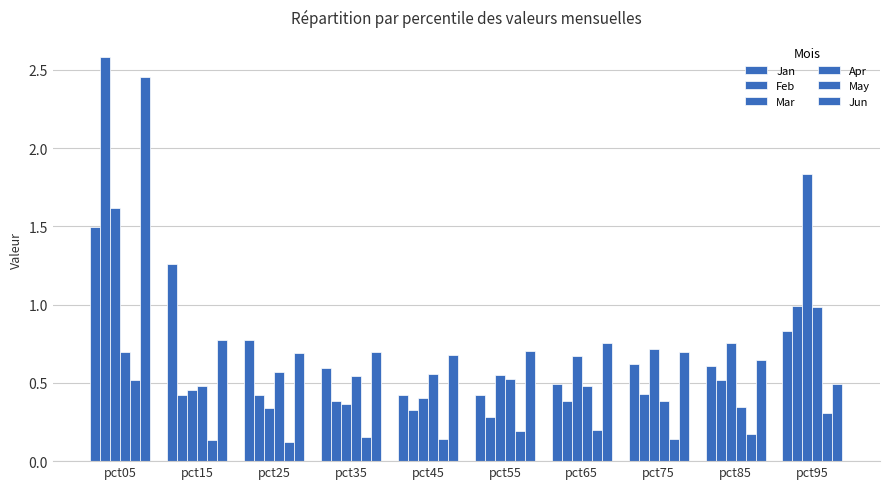

What is the average value of the Feb series?

0.7